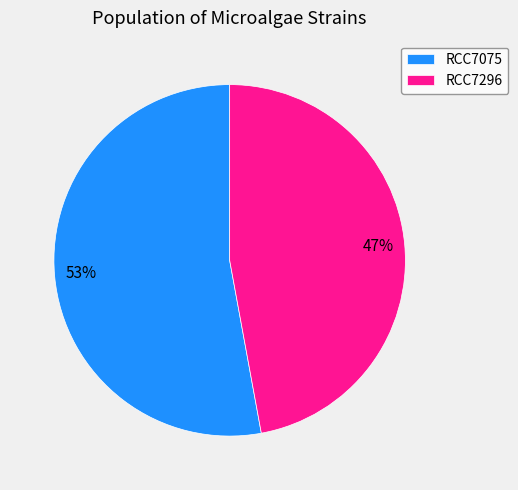

What is the majority slice?

RCC7075